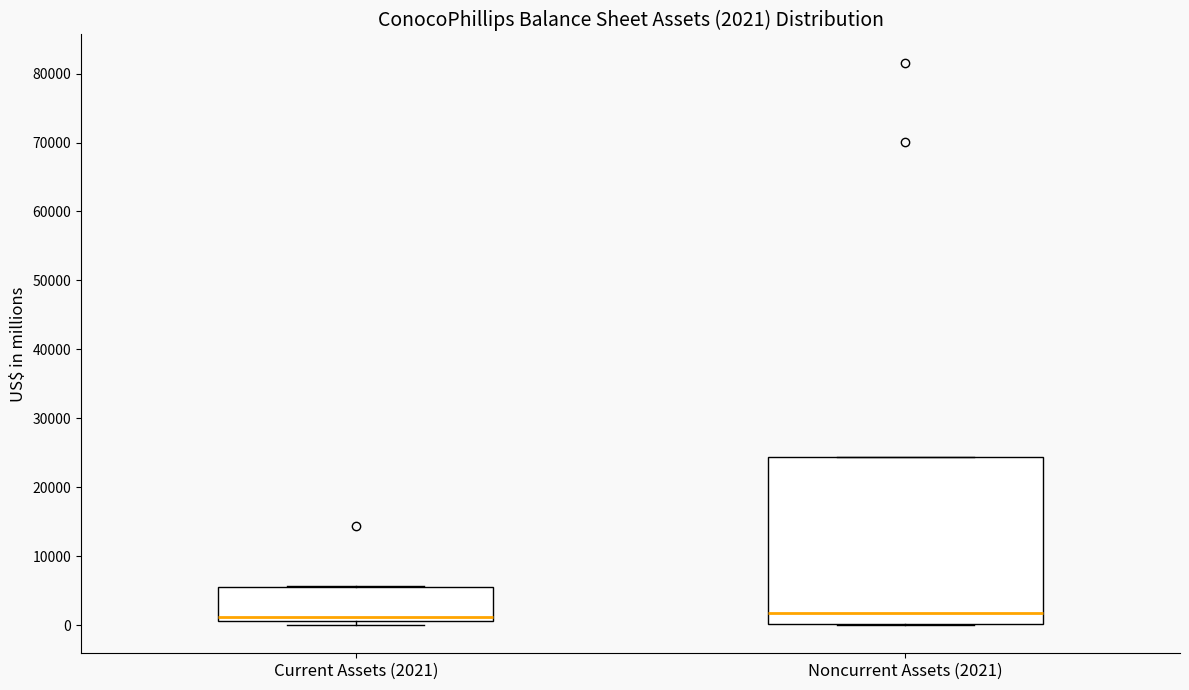

Comparing the boxes themselves (not the whiskers), which one is the tallest?

Noncurrent Assets (2021)